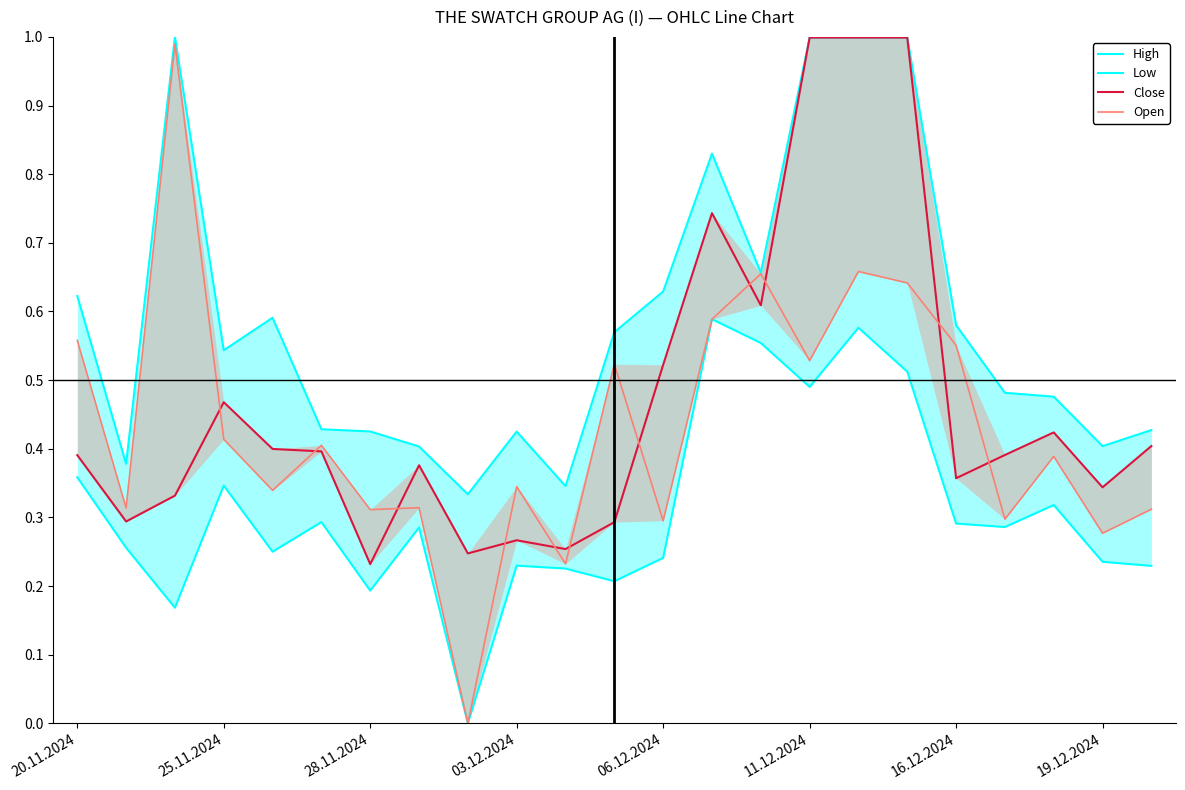

True or false: High and Close cross at least once.

False